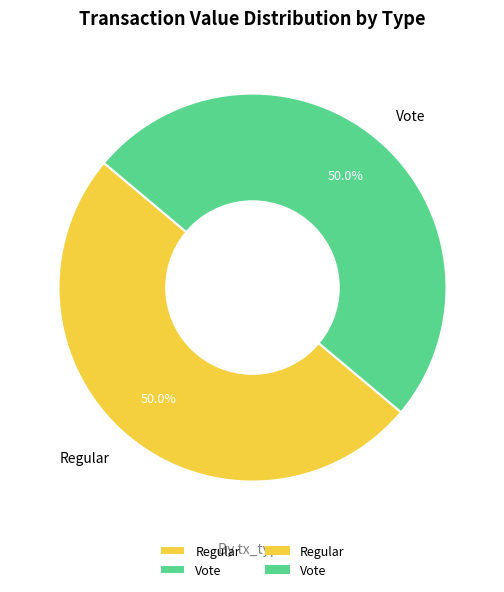

What is the ratio of the value at Vote to the value at Regular?

1.0